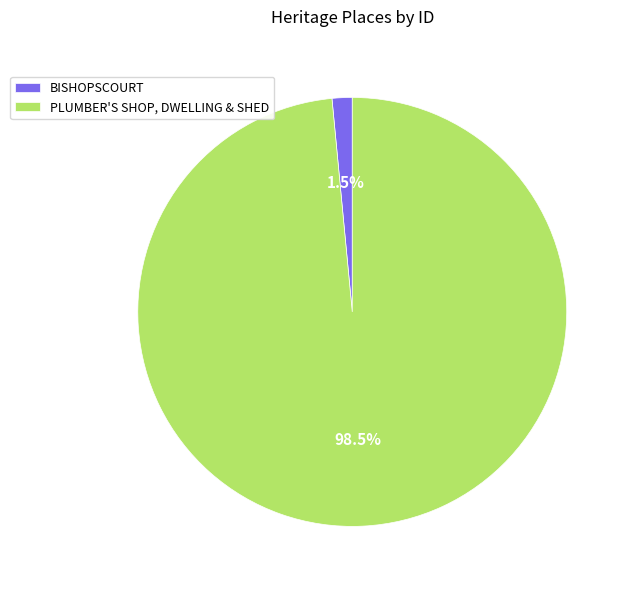

How many segments does this pie chart have?

2